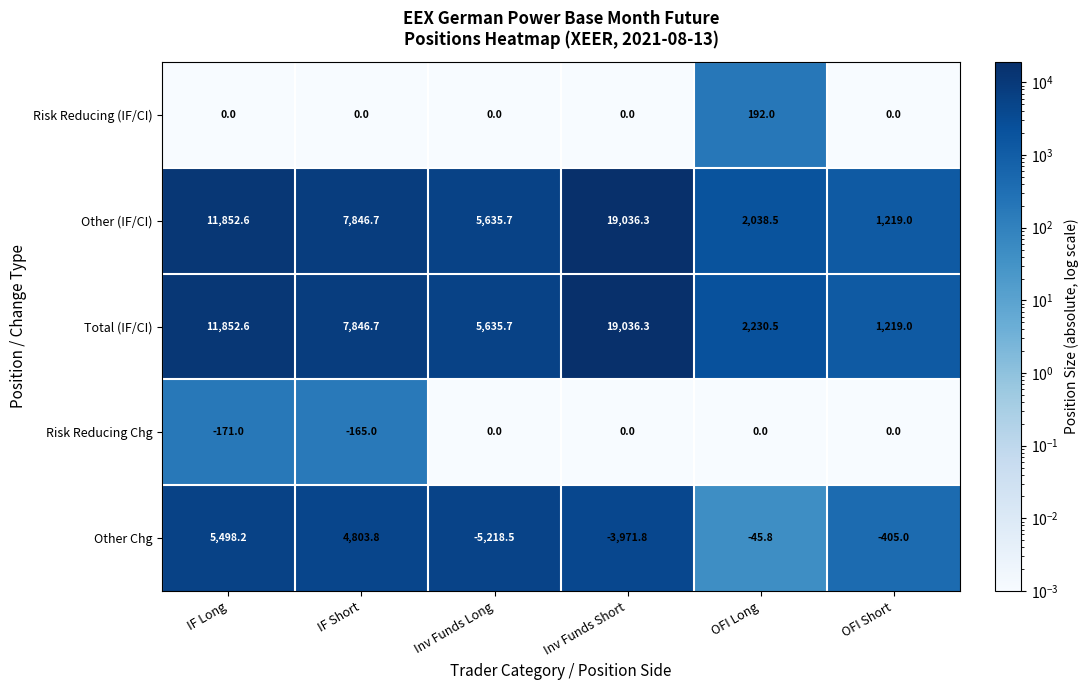

True or false: Other (IF/CI) has a value of 18425.6 at IF Long.

False